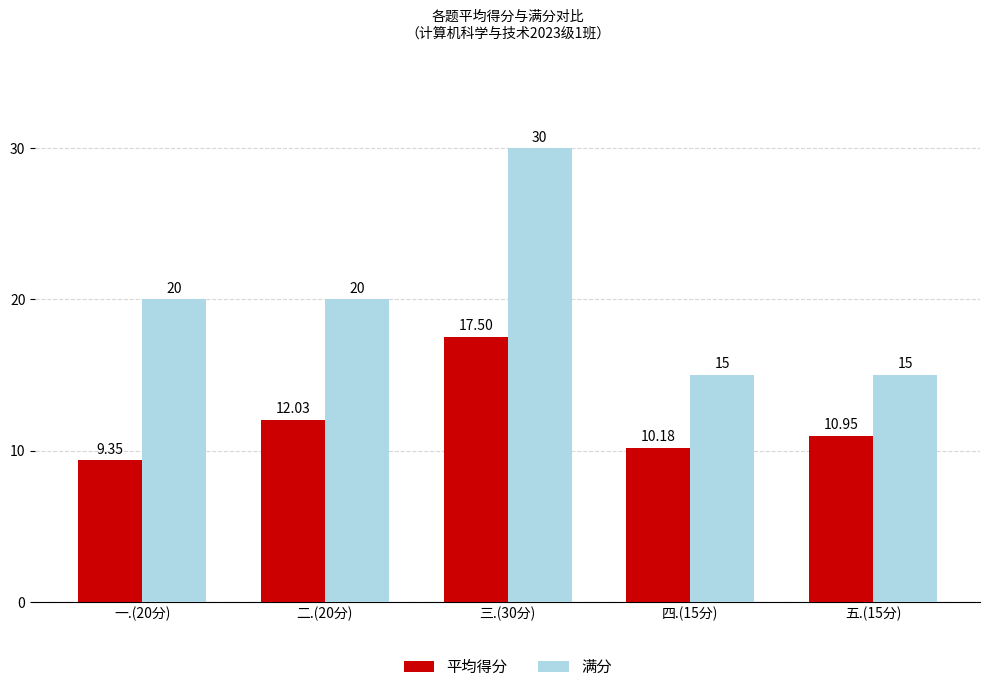

Which series has the largest total across all categories?

满分